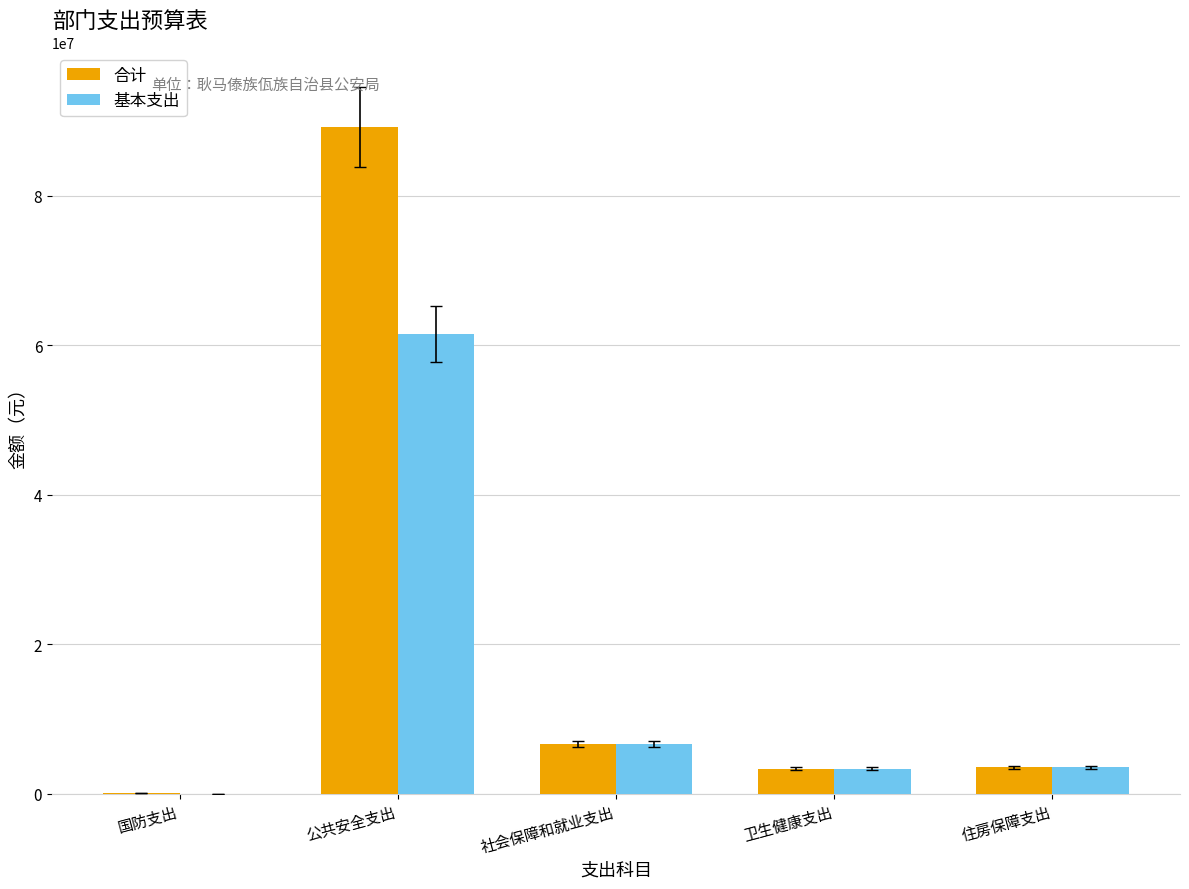

Which series has the largest total across all categories?

合计